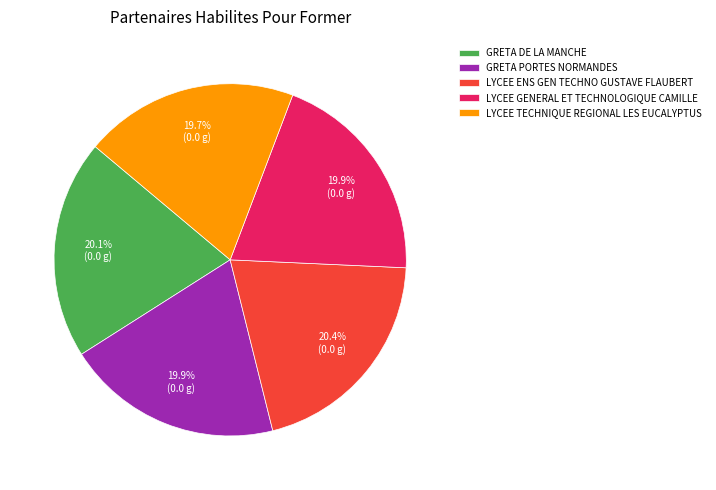

Is there any slice that represents more than half of the pie?

No